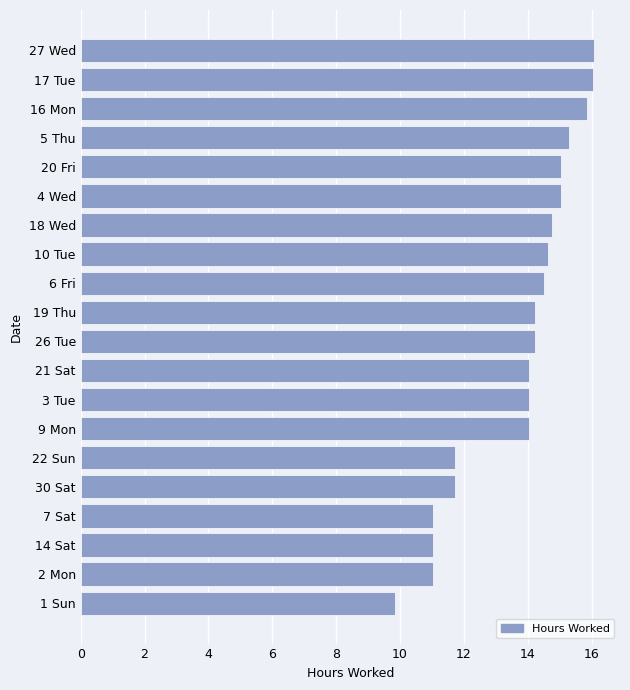

Count the number of categories in the chart.

20